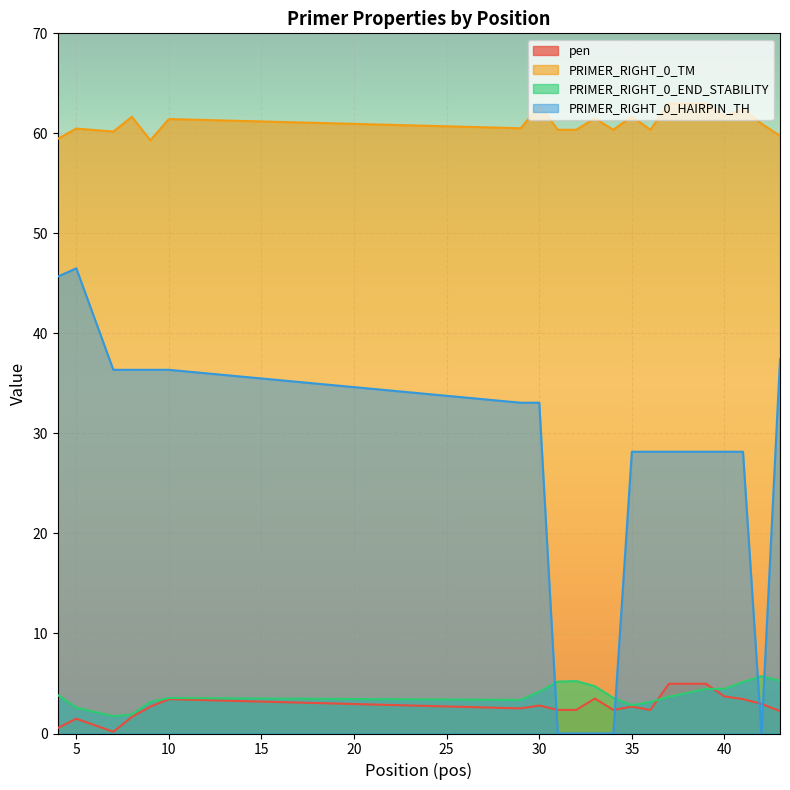

What is the difference between the second highest and minimum values in the pen series?

4.8